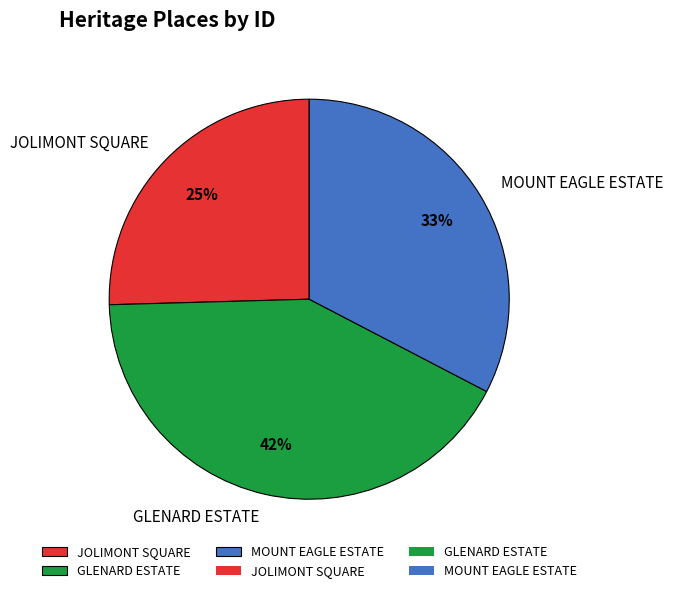

Combined, do MOUNT EAGLE ESTATE and JOLIMONT SQUARE account for over 50%?

Yes